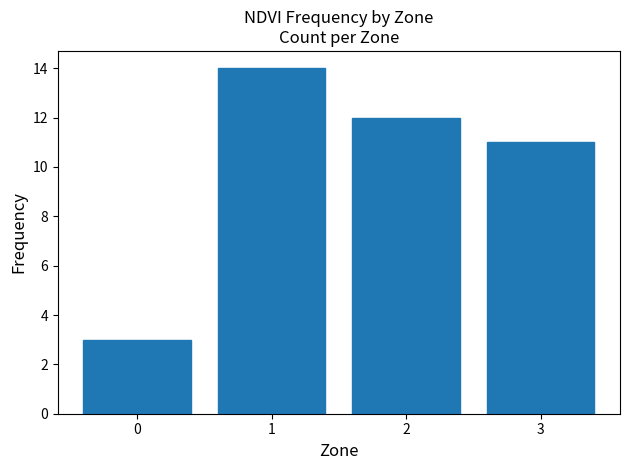

What is the value of the 3rd bar from the left?

12